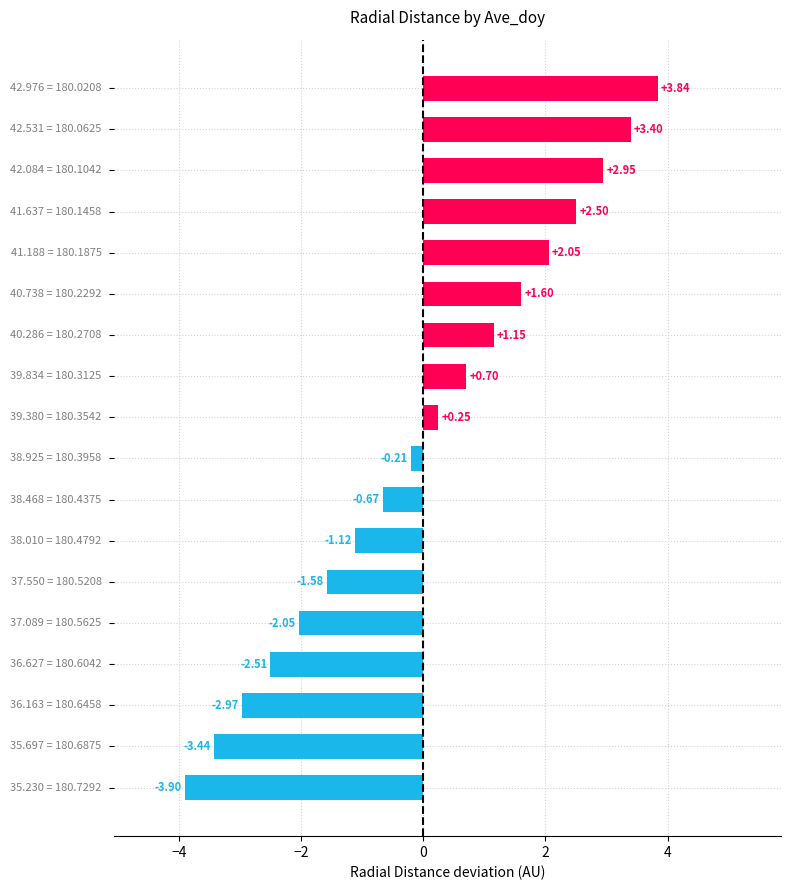

What is the difference between the maximum and second lowest values?

7.3